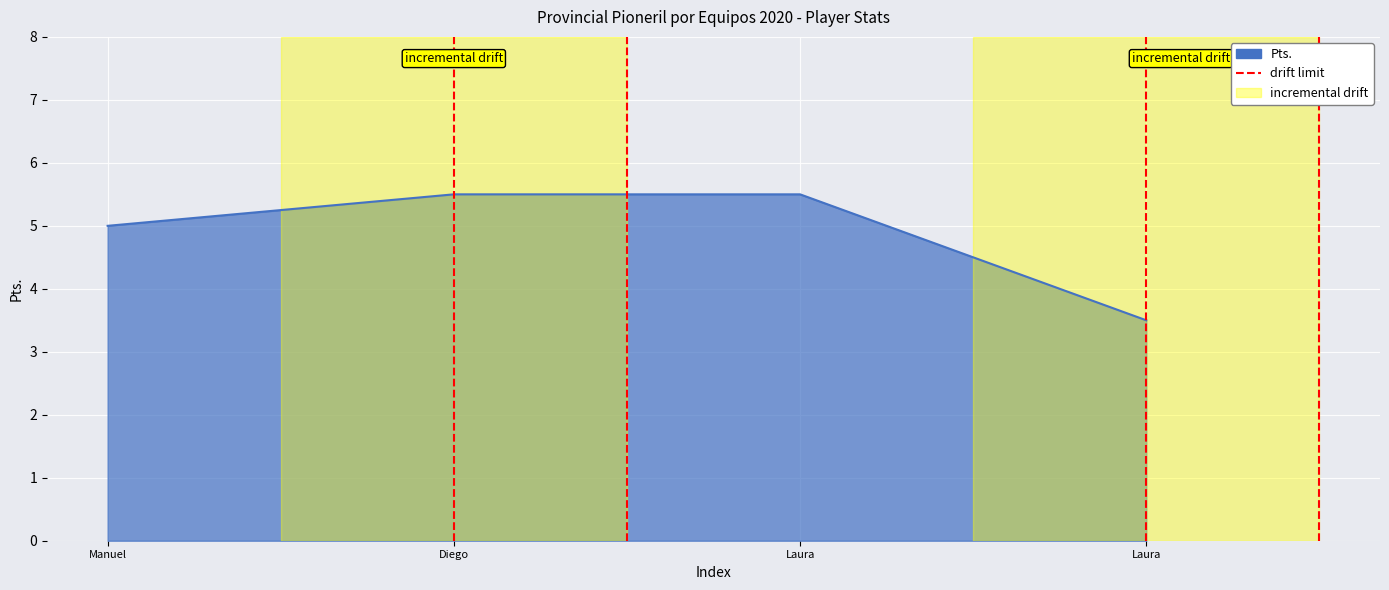

The value at Diego is -1. True or false?

False